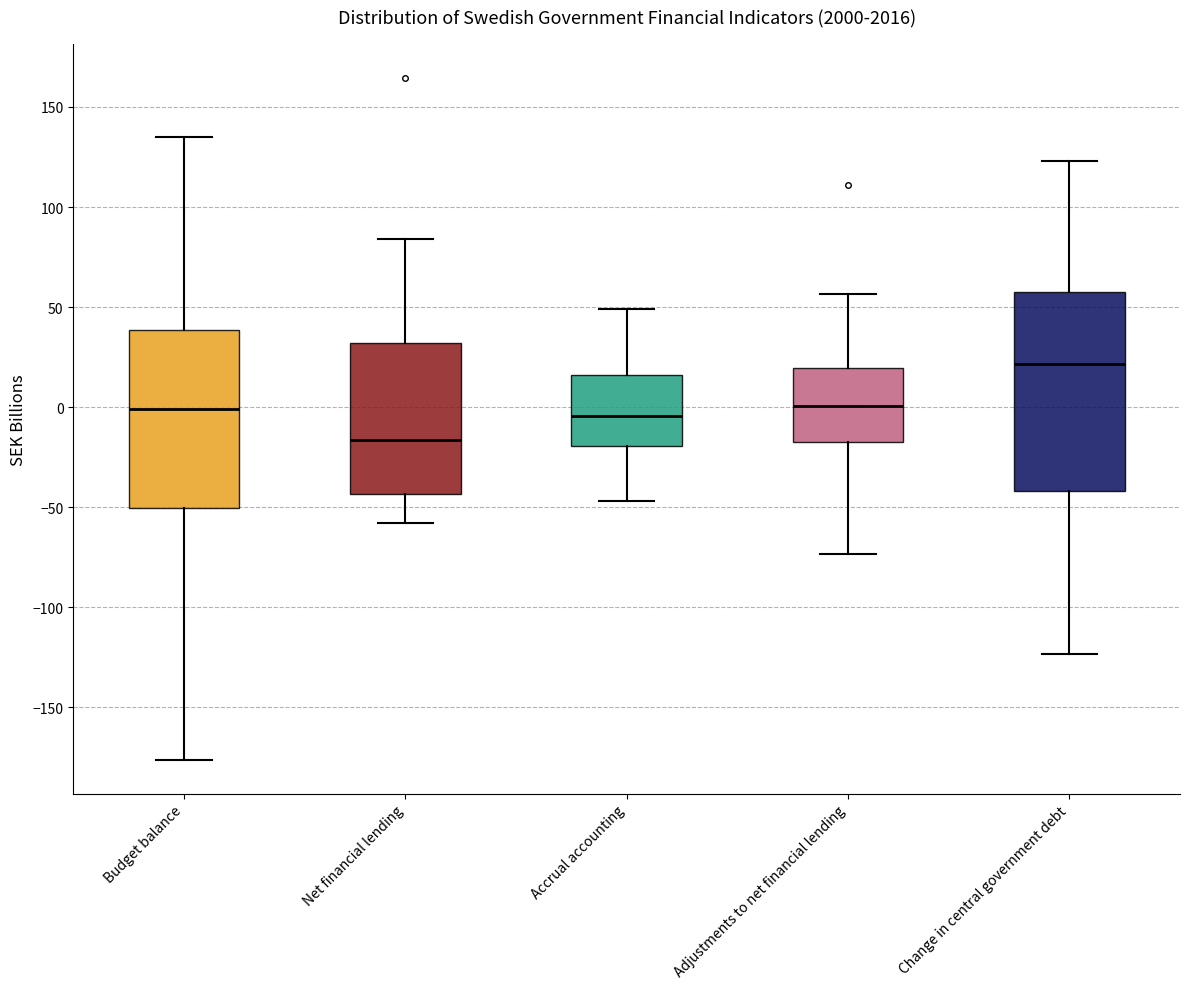

Reading left to right, read every box against the y-axis: the position of its median line, the range the box covers, and the ends of its whiskers. The values are not printed on the chart, so give them approximately, as read against the axis.

Budget balance: median 0, box -50 to 40, whiskers -175 to 135
Net financial lending: median -15, box -45 to 30, whiskers -60 to 85
Accrual accounting: median -5, box -20 to 15, whiskers -45 to 50
Adjustments to net financial lending: median 0, box -20 to 20, whiskers -75 to 55
Change in central government debt: median 20, box -40 to 55, whiskers -125 to 125